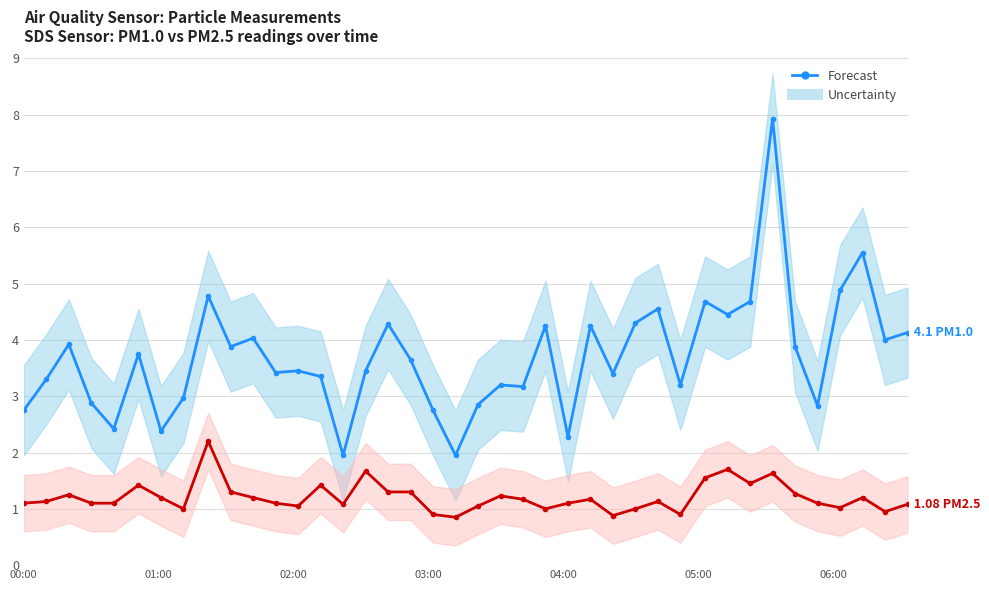

At which label does SDS_P2 (PM2.5) first exceed 1?

00:00